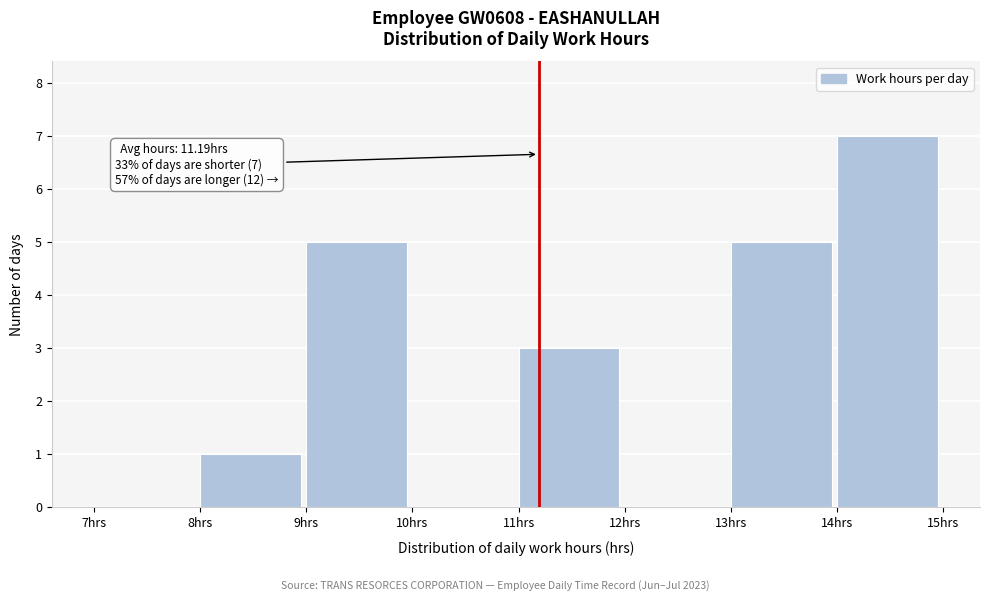

Over which range of the x-axis is the bar tallest?

14 to 15